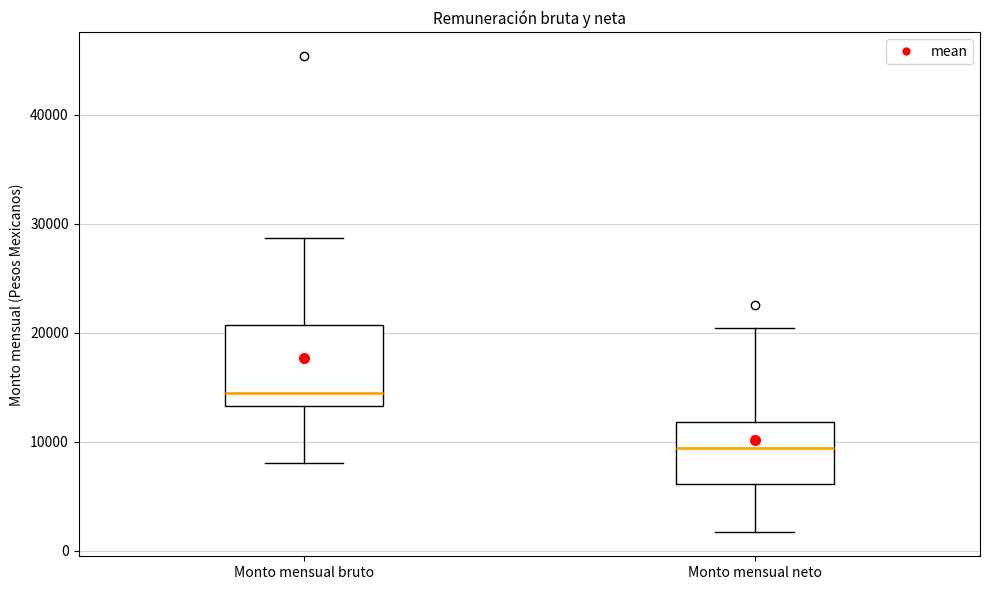

Reading left to right, read every box against the y-axis: the position of its median line, the range the box covers, and the ends of its whiskers. The values are not printed on the chart, so give them approximately, as read against the axis.

Monto mensual bruto: median 14000, box 13000 to 21000, whiskers 8000 to 29000
Monto mensual neto: median 9000, box 6000 to 12000, whiskers 2000 to 20000